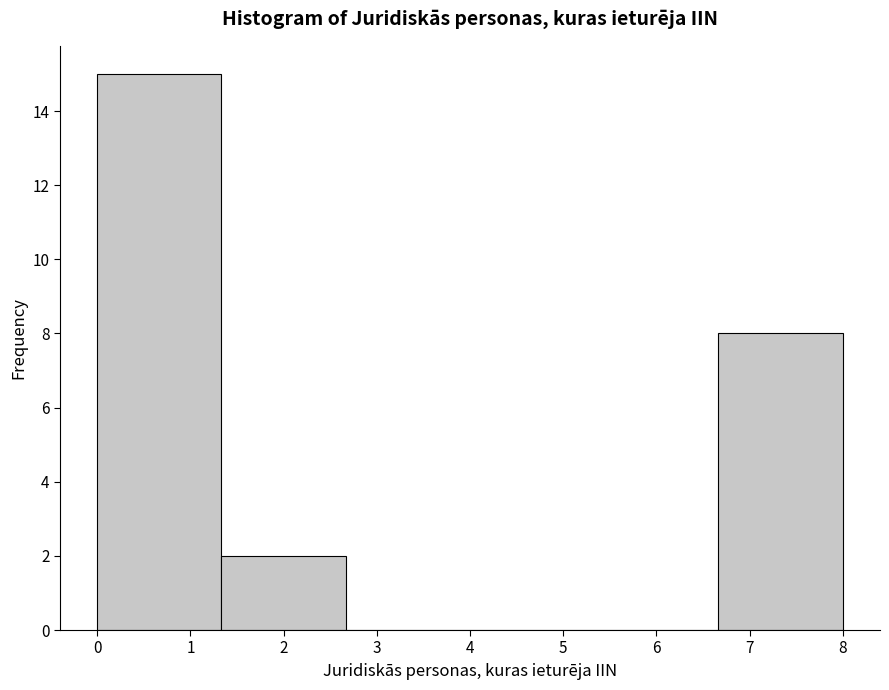

What is the height of the bar covering 6.7 to 8.0 on the x-axis? Neither the bar edges nor the heights are printed on the chart, so give them approximately, as read against the axes.

8